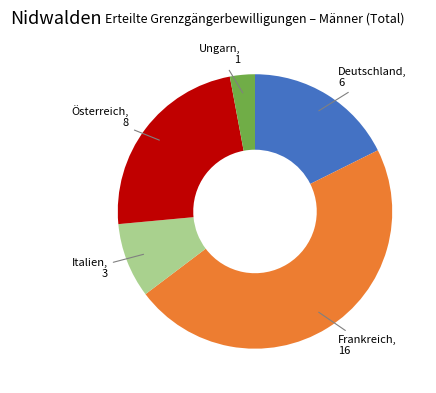

Count the number of slices in the pie.

5